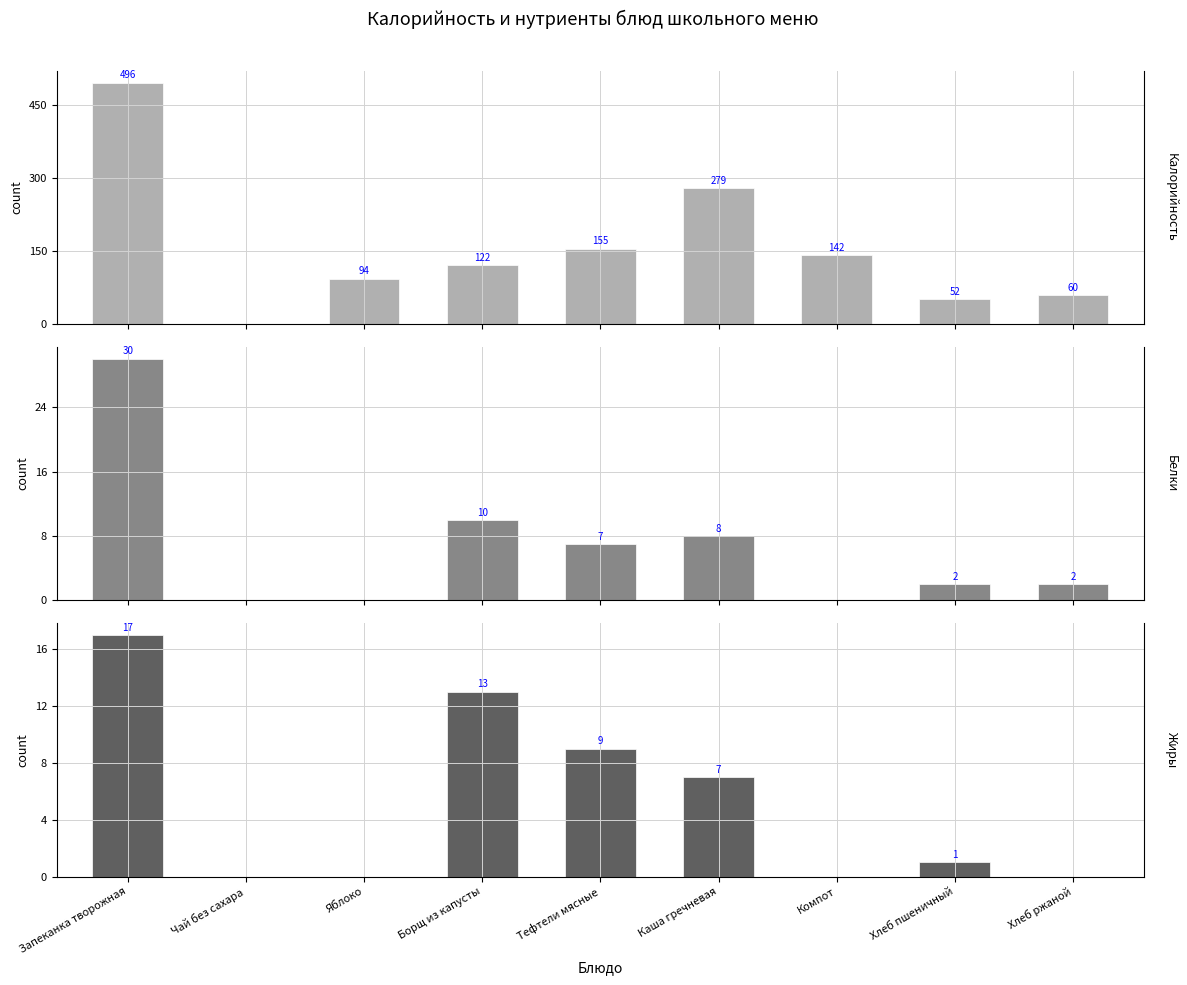

What is the spread (max minus min) of values at Хлеб ржаной?

60